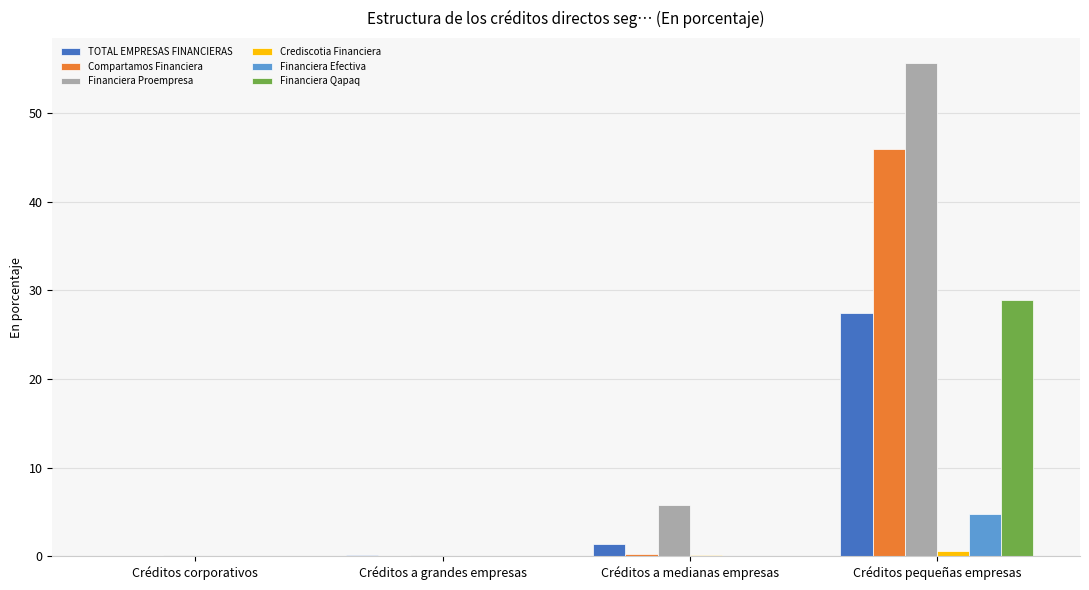

The Financiera Qapaq series shows 28.9 at Créditos pequeñas empresas. True or false?

True